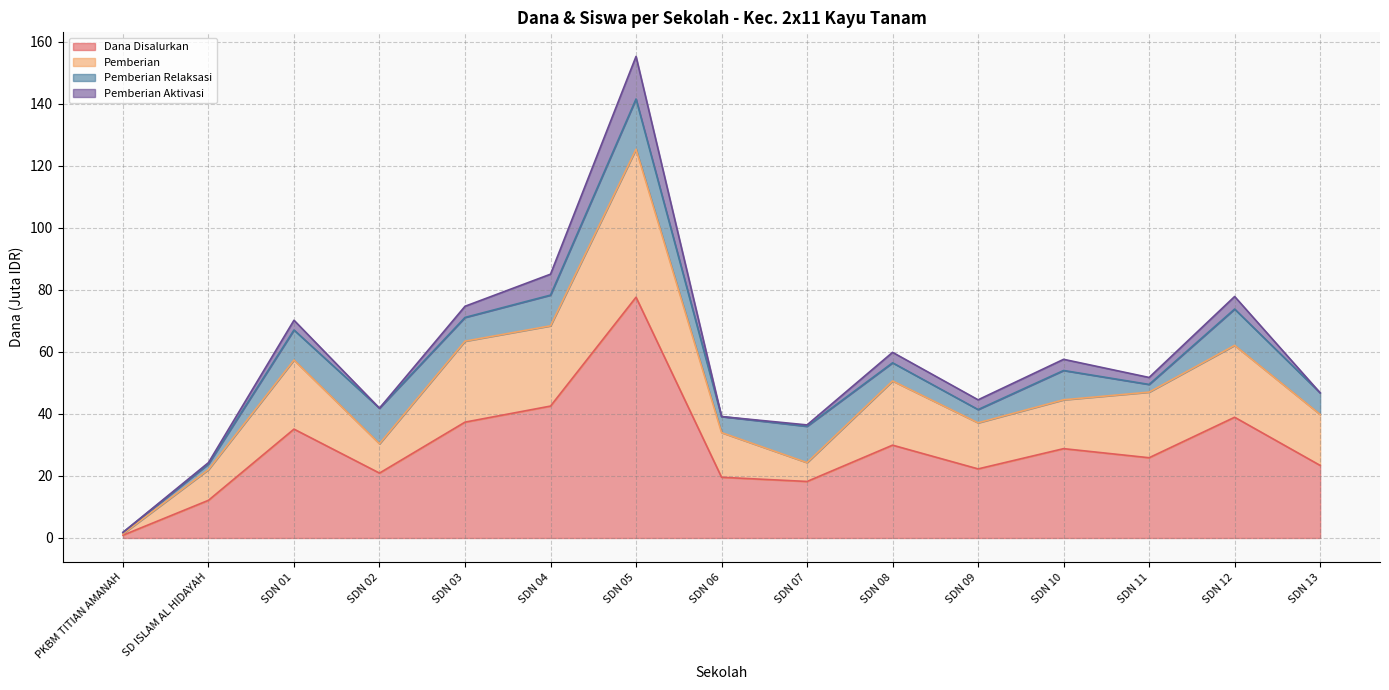

What is the sum of all Dana Disalurkan values?

433.6